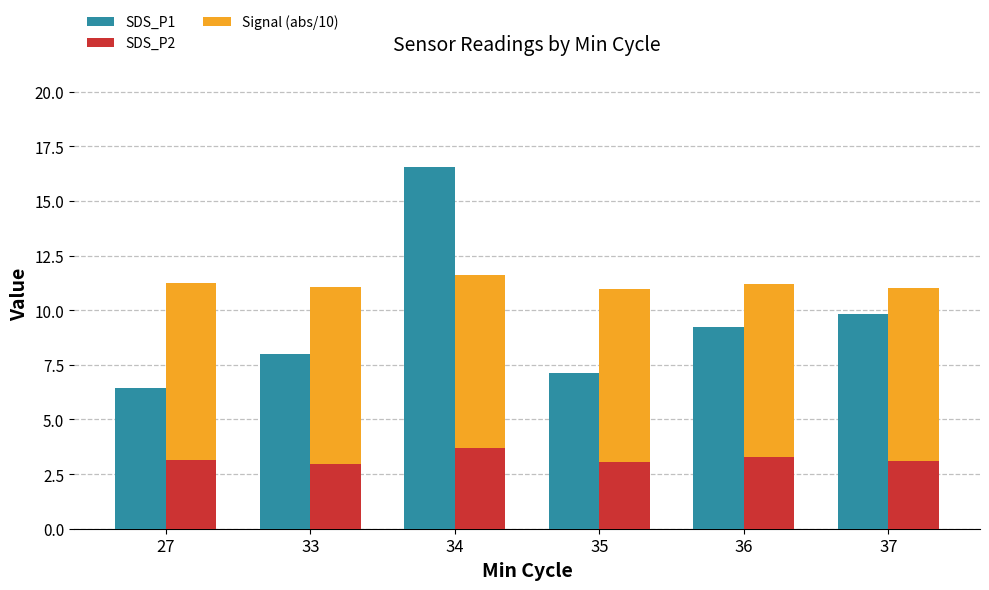

What are all the series names shown in the legend?

SDS_P1, SDS_P2, Signal (abs/10)